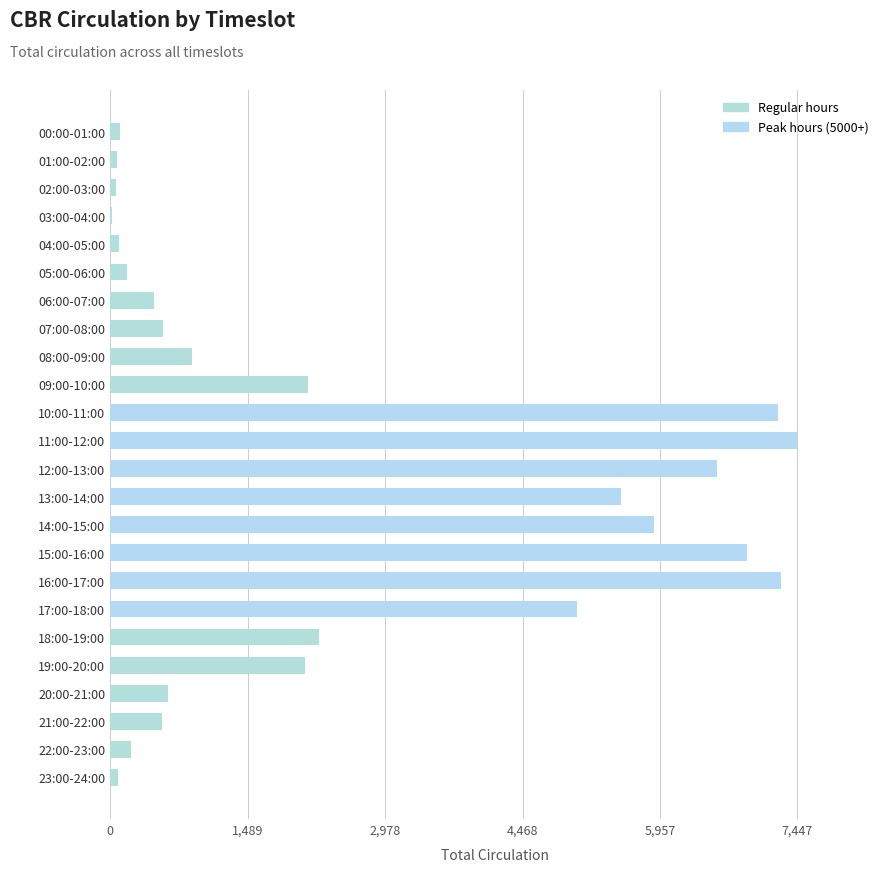

Does the chart contain stacked bars?

No